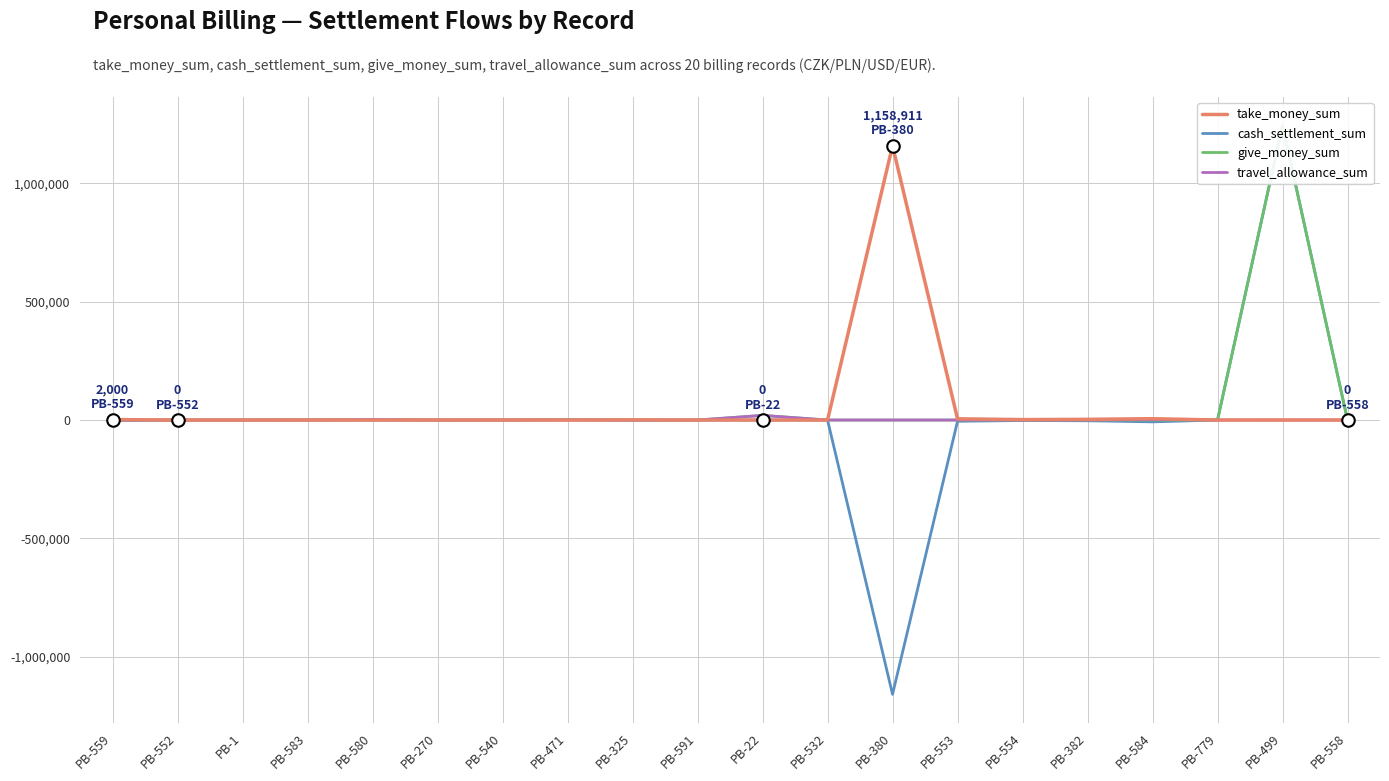

The travel_allowance_sum series shows 0.0 at PB-471. True or false?

True